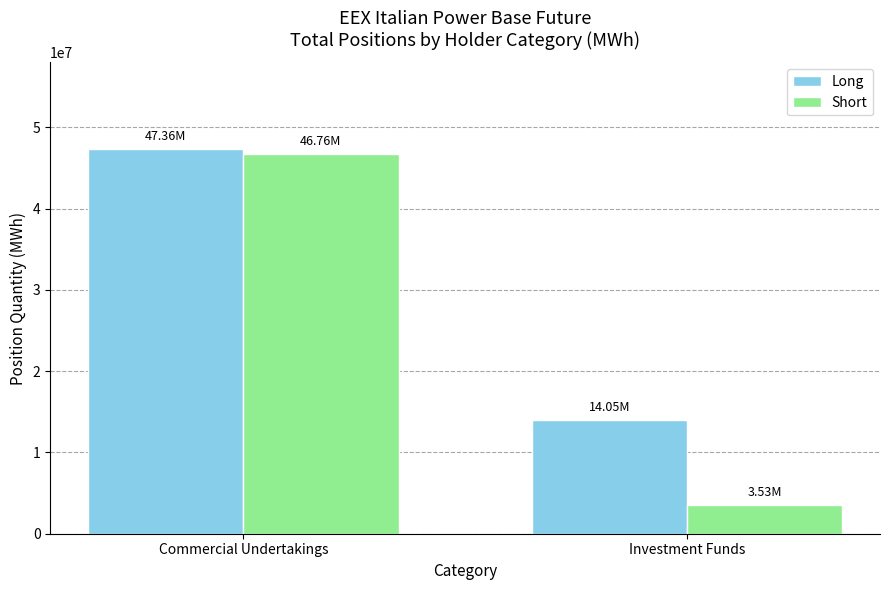

What is the label of the 1st bar from the right?

Investment Funds